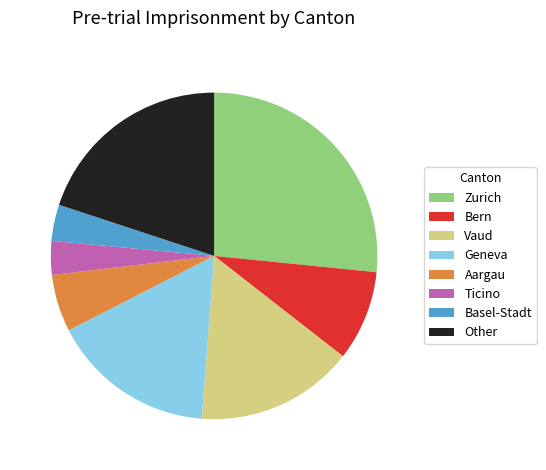

Does Ticino represent more than half of the total?

No